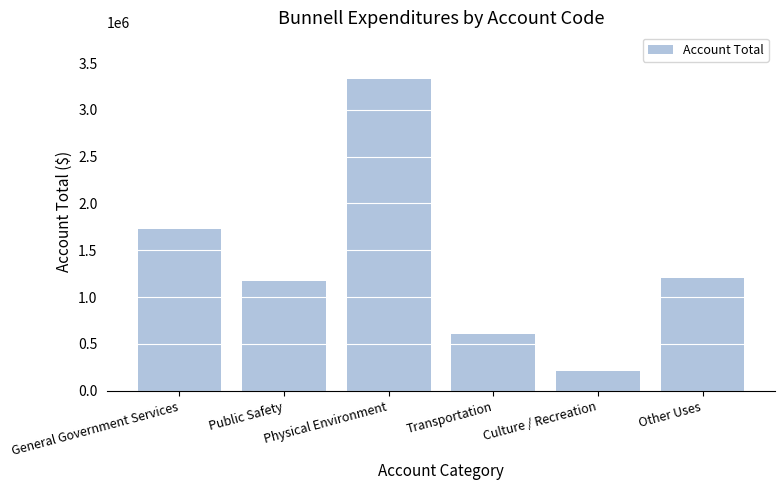

True or false: the data shows 842783 at Transportation.

False